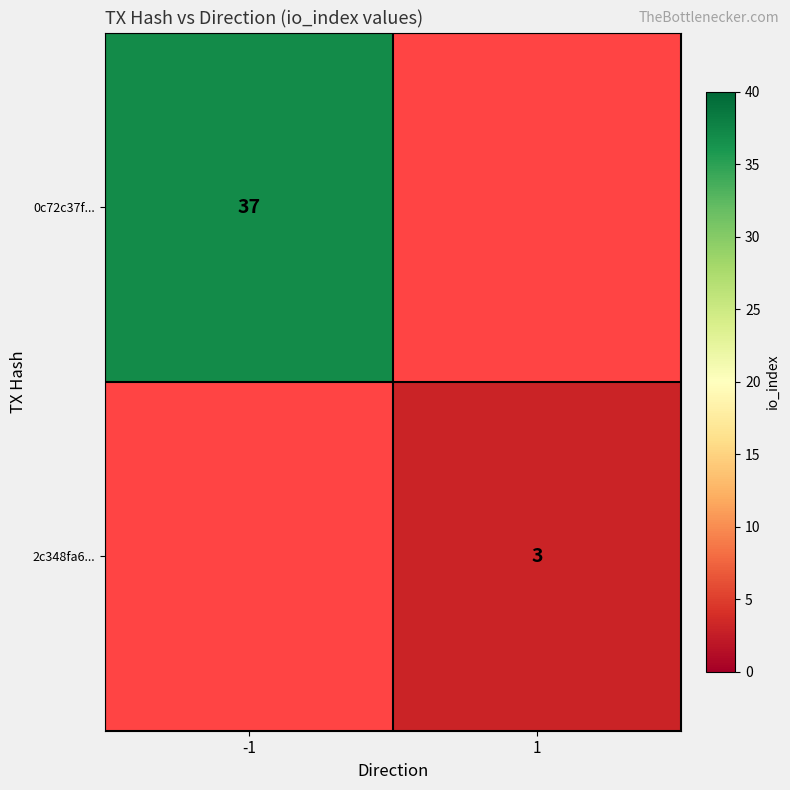

At how many categories does at least one series exceed 4?

1